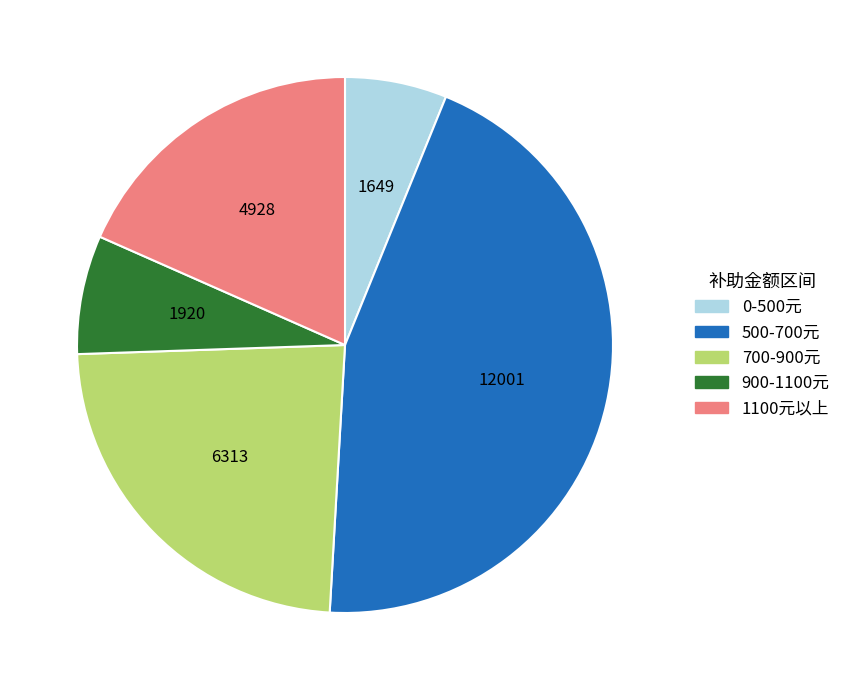

Is there any slice that represents more than half of the pie?

No